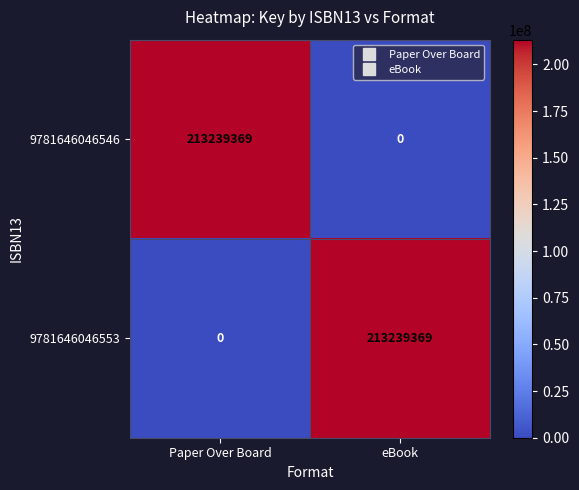

Count the number of categories in the chart.

2